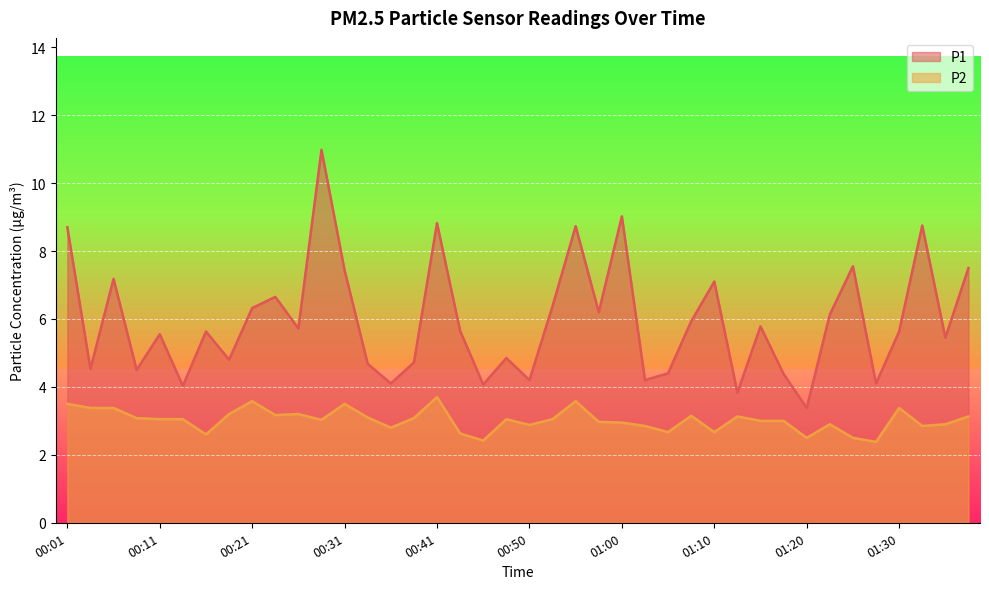

List the series in order of their peak value, highest first.

P1, P2